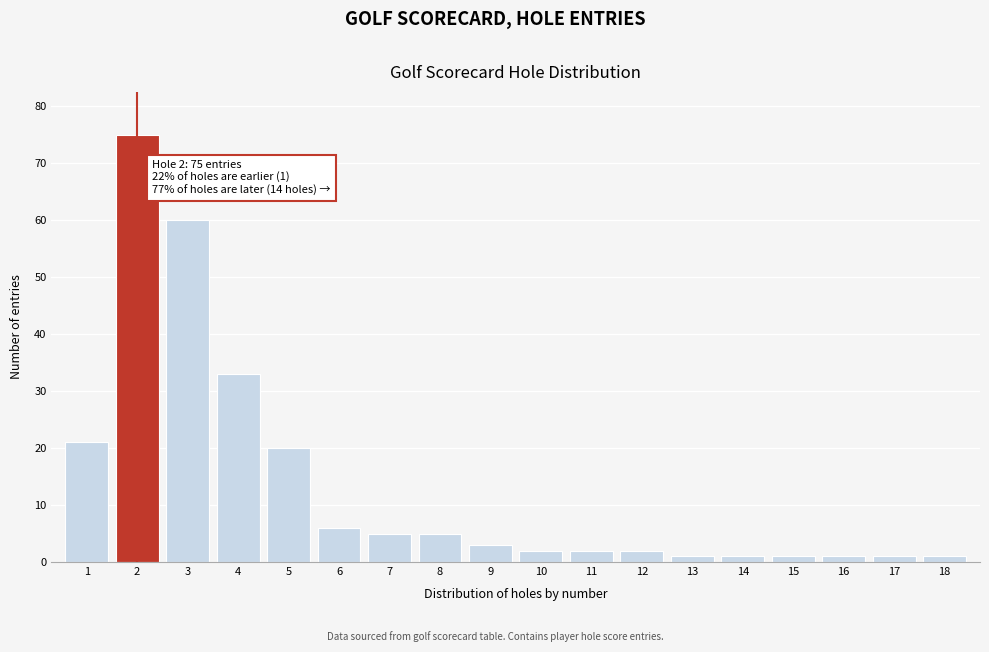

Reading right to left, what are all the values shown in this chart?

18=1	17=1	16=1	15=1	14=1	13=1	12=2	11=2	10=2	9=3	8=5	7=5	6=6	5=20	4=33	3=60	2=75	1=21